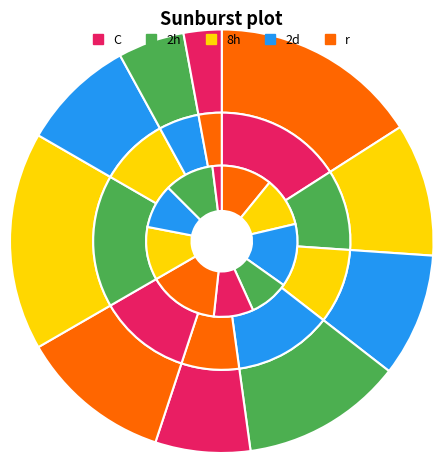

How many segments does this pie chart have?

10